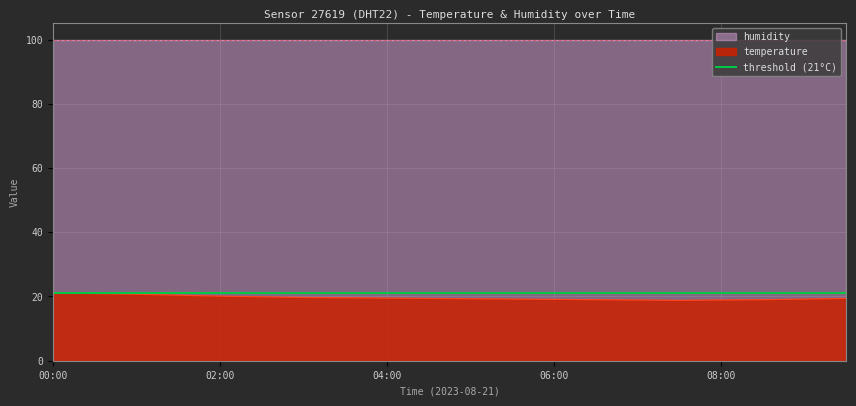

Count the number of categories in the chart.

20